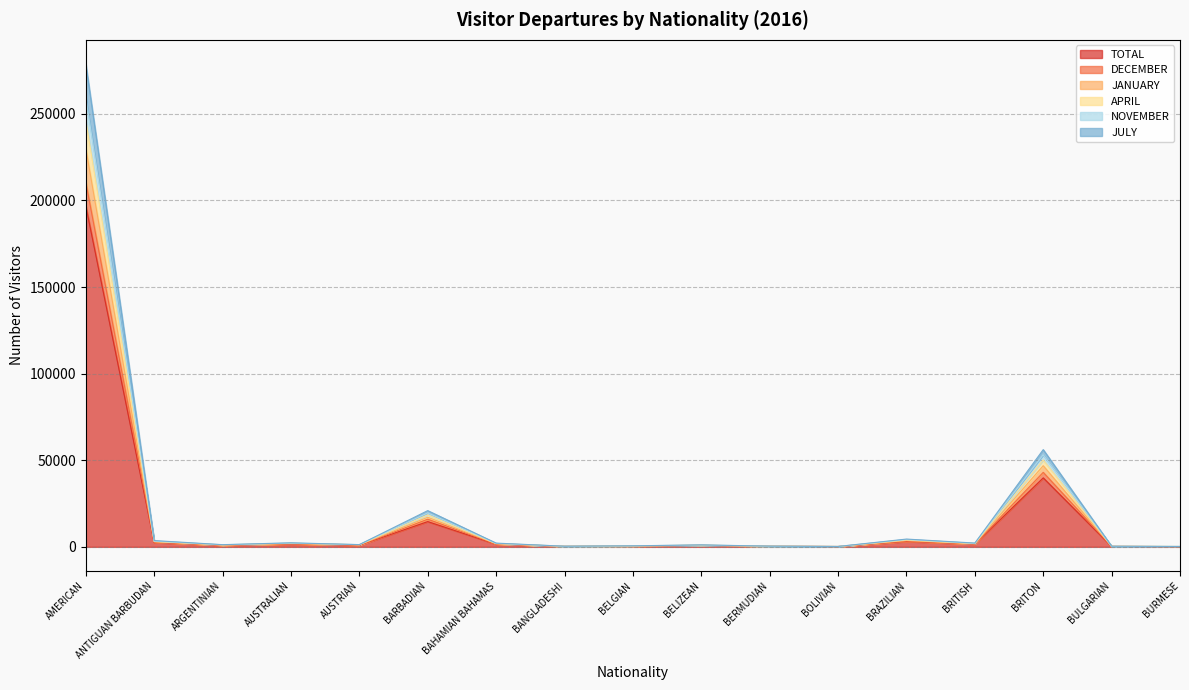

Where is TOTAL nearest to the value 98524?

BRITON